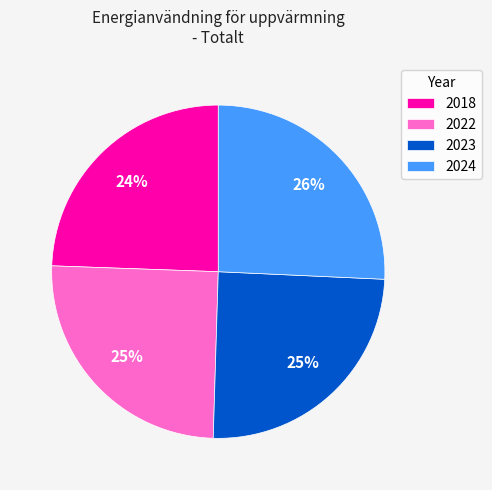

Which has a higher value, 2024 or 2022?

2024